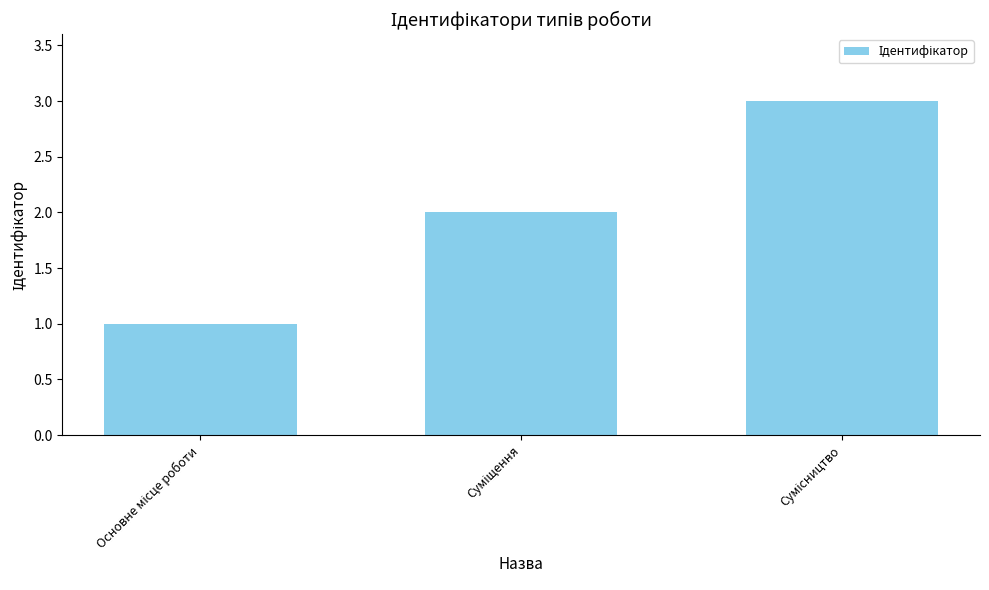

What is the greatest value displayed?

3